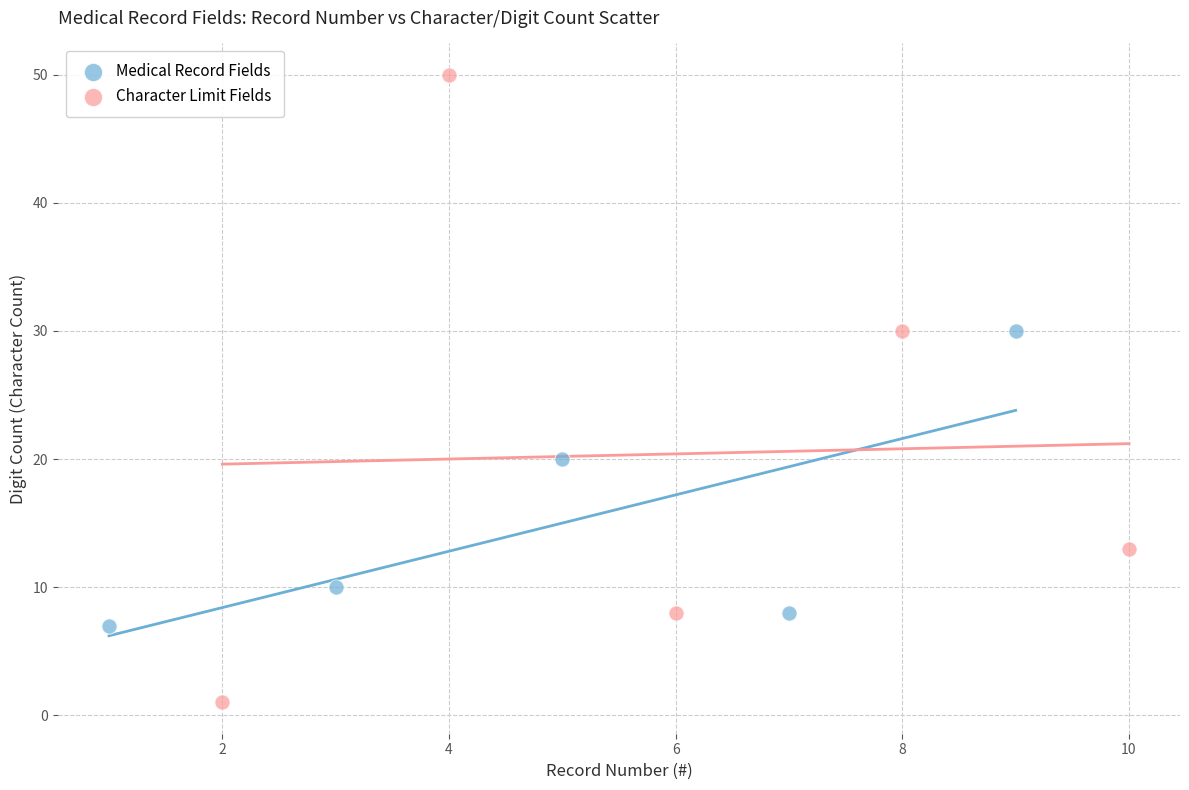

Which series contains the lowest Y value?

Character Limit Fields